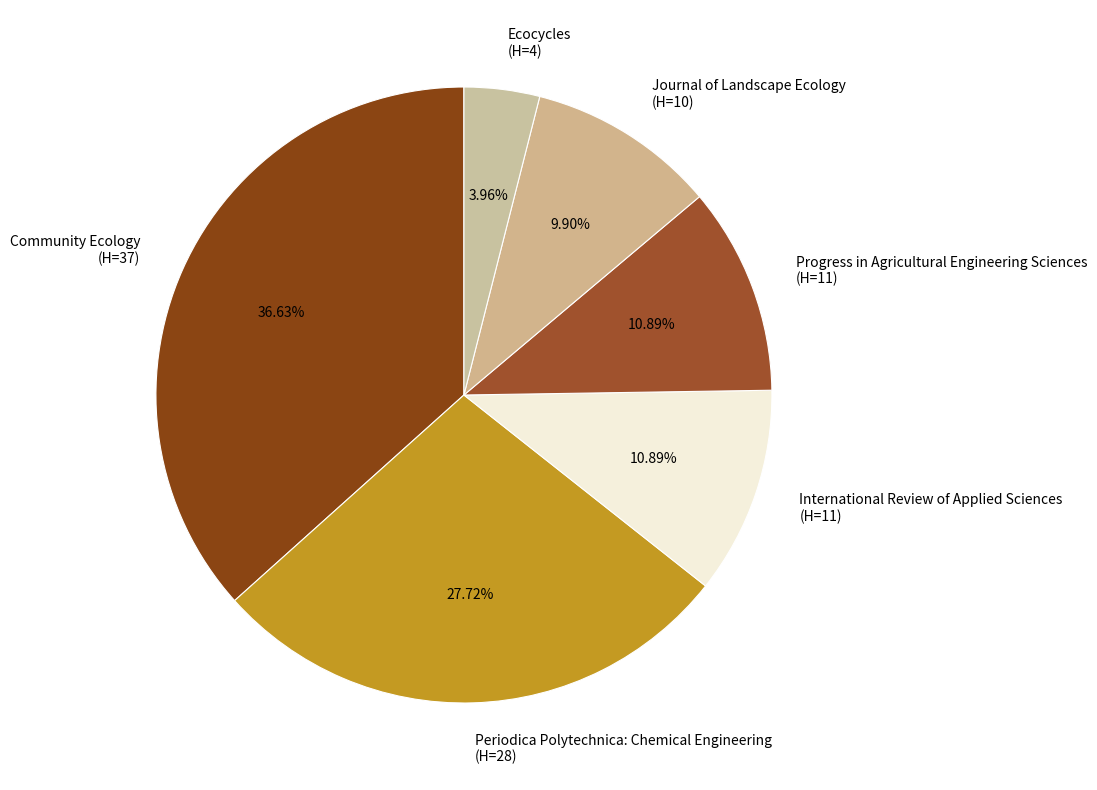

How many slices are in this pie chart?

6